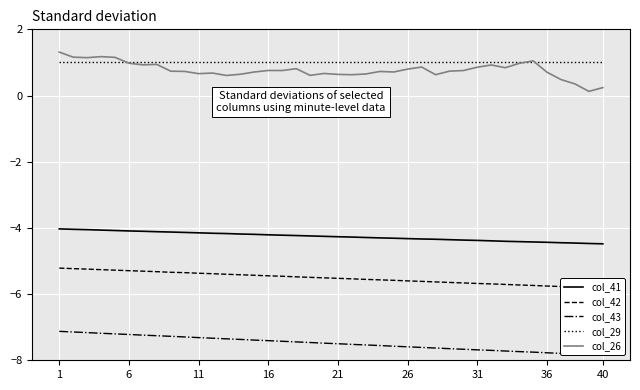

What is the maximum value for col_26?

1.3